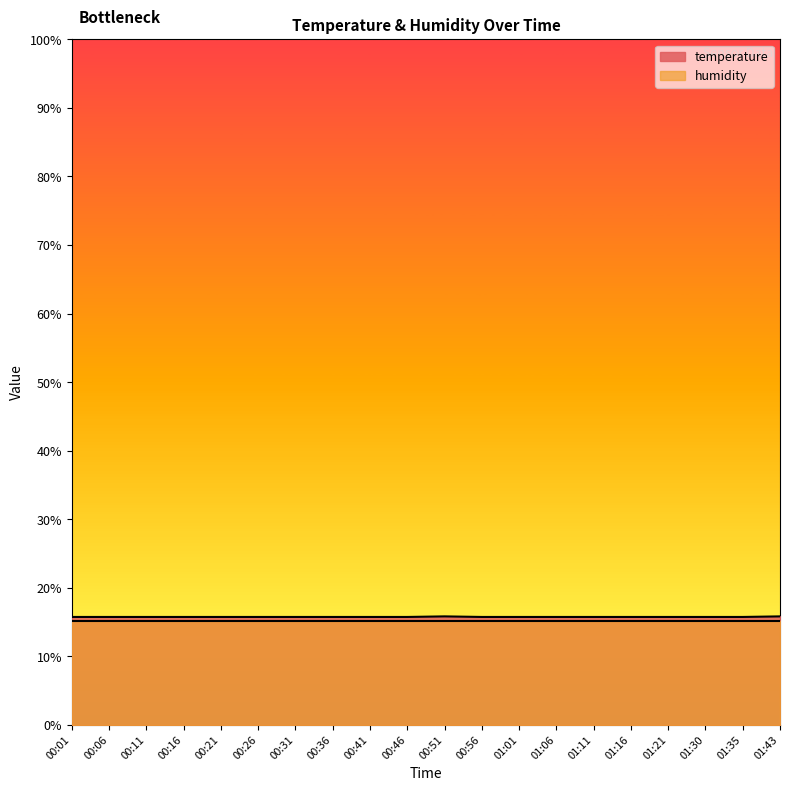

At which category does the chart reach its minimum across all series?

00:01